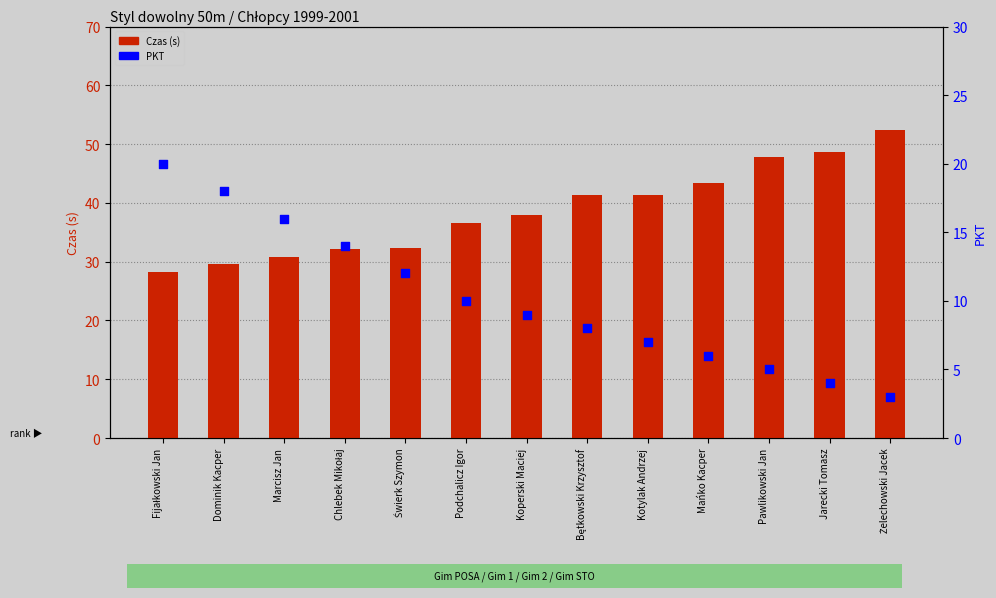

Which series has the largest total across all categories?

Czas (s)